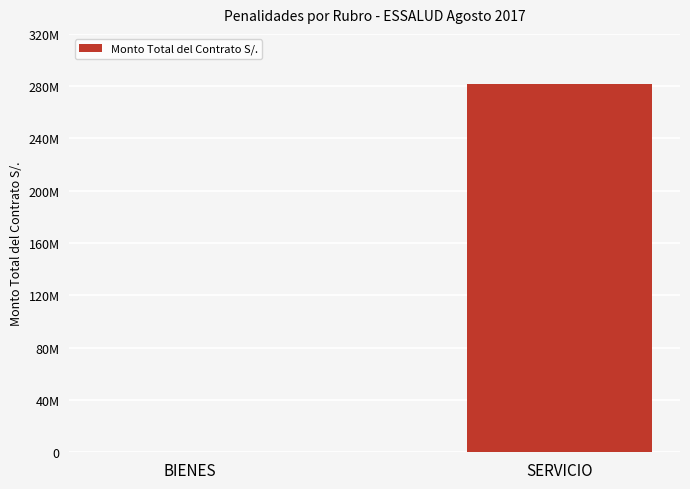

Which category has the lowest value across all series?

BIENES